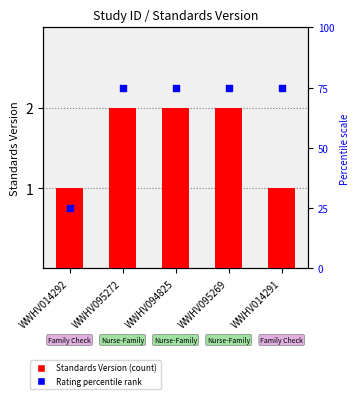

What are all the series names shown in the legend?

Standards Version, Rating percentile